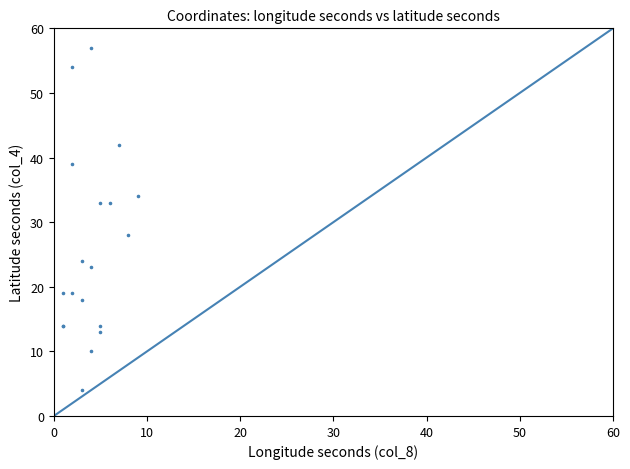

What Y value in the scatter plot is closest to 30?

28